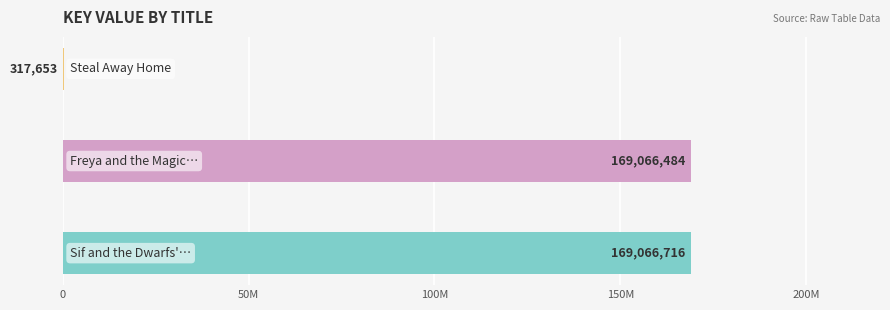

What is the sum of all values?

338450853